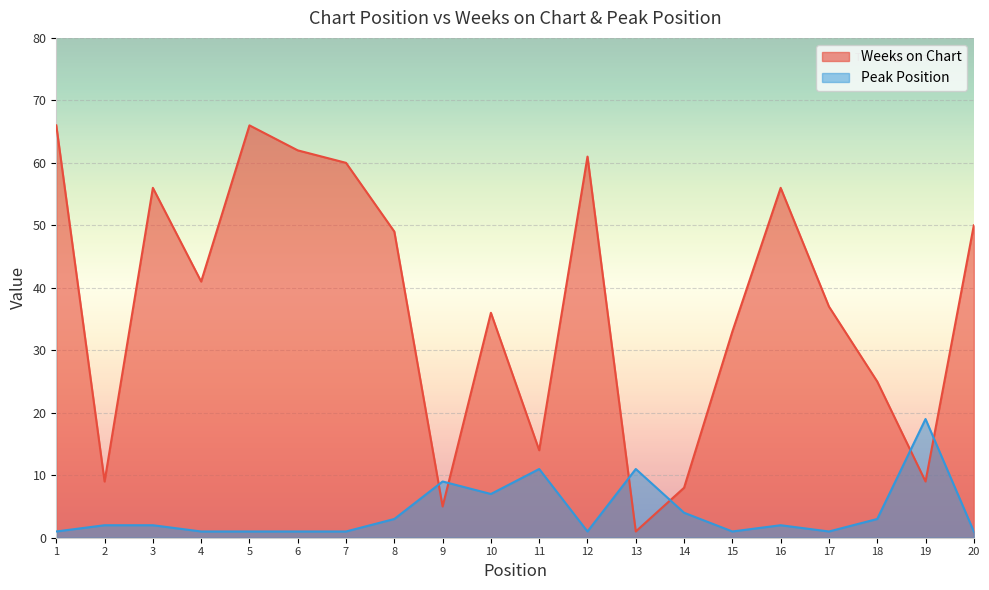

Is it true that Weeks on Chart equals 87 at 1?

False